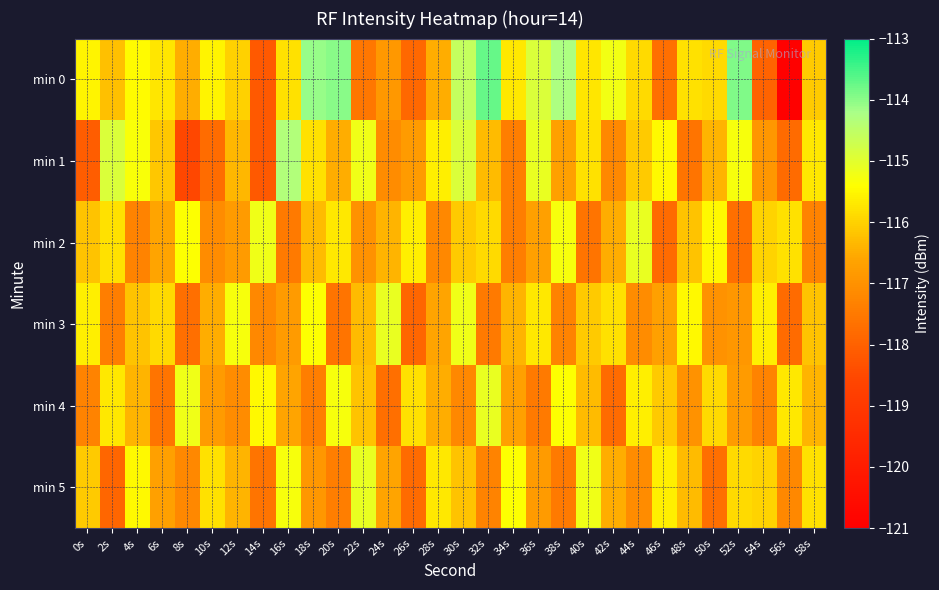

Reading left to right, what are all the values shown in this chart?

min 0: 0s=-115.6	2s=-116.2	4s=-115.5	6s=-115.7	8s=-116.5	10s=-115.5	12s=-116.0	14s=-118.2	16s=-115.8	18s=-114.1	20s=-114.0	22s=-117.6	24s=-116.9	26s=-117.9	28s=-116.5	30s=-114.6	32s=-113.7	34s=-115.7	36s=-114.9	38s=-114.3	40s=-115.7	42s=-115.2	44s=-115.9	46s=-117.7	48s=-115.8	50s=-115.9	52s=-113.9	54s=-117.9	56s=-120.9	58s=-116.1
min 1: 0s=-118.1	2s=-114.9	4s=-115.3	6s=-116.1	8s=-118.6	10s=-117.8	12s=-116.4	14s=-118.2	16s=-114.3	18s=-115.8	20s=-116.5	22s=-115.2	24s=-117.1	26s=-116.8	28s=-115.6	30s=-114.9	32s=-116.3	34s=-117.4	36s=-115.1	38s=-116.7	40s=-115.8	42s=-117.2	44s=-116.1	46s=-115.5	48s=-117.6	50s=-116.4	52s=-115.3	54s=-116.9	56s=-117.8	58s=-115.7
min 2: 0s=-116.2	2s=-115.8	4s=-117.3	6s=-116.6	8s=-115.4	10s=-117.1	12s=-116.8	14s=-115.2	16s=-117.5	18s=-116.3	20s=-115.7	22s=-117.0	24s=-116.4	26s=-115.6	28s=-117.2	30s=-116.1	32s=-115.9	34s=-117.4	36s=-116.7	38s=-115.3	40s=-117.6	42s=-116.5	44s=-115.1	46s=-117.8	48s=-116.2	50s=-115.5	52s=-117.7	54s=-116.0	56s=-115.8	58s=-117.3
min 3: 0s=-115.6	2s=-117.4	4s=-116.2	6s=-115.9	8s=-117.7	10s=-116.5	12s=-115.3	14s=-117.2	16s=-116.8	18s=-115.4	20s=-117.6	22s=-116.3	24s=-115.1	26s=-117.9	28s=-116.6	30s=-115.2	32s=-117.5	34s=-116.4	36s=-115.7	38s=-117.3	40s=-116.1	42s=-115.8	44s=-117.1	46s=-116.7	48s=-115.5	50s=-117.0	52s=-116.9	54s=-115.6	56s=-117.8	58s=-116.2
min 4: 0s=-117.3	2s=-115.7	4s=-116.4	6s=-117.6	8s=-115.2	10s=-116.8	12s=-117.1	14s=-115.5	16s=-116.6	18s=-117.4	20s=-115.3	22s=-116.2	24s=-117.7	26s=-115.8	28s=-116.5	30s=-117.2	32s=-115.1	34s=-116.7	36s=-117.5	38s=-115.4	40s=-116.3	42s=-117.8	44s=-115.6	46s=-116.1	48s=-117.0	50s=-115.9	52s=-116.8	54s=-117.3	56s=-115.7	58s=-116.4
min 5: 0s=-116.1	2s=-117.9	4s=-115.5	6s=-116.7	8s=-117.2	10s=-115.8	12s=-116.4	14s=-117.6	16s=-115.3	18s=-116.9	20s=-117.4	22s=-115.1	24s=-116.6	26s=-117.8	28s=-115.7	30s=-116.2	32s=-117.3	34s=-115.4	36s=-116.8	38s=-117.5	40s=-115.2	42s=-116.5	44s=-117.1	46s=-115.6	48s=-116.3	50s=-117.7	52s=-115.9	54s=-116.0	56s=-117.2	58s=-115.8